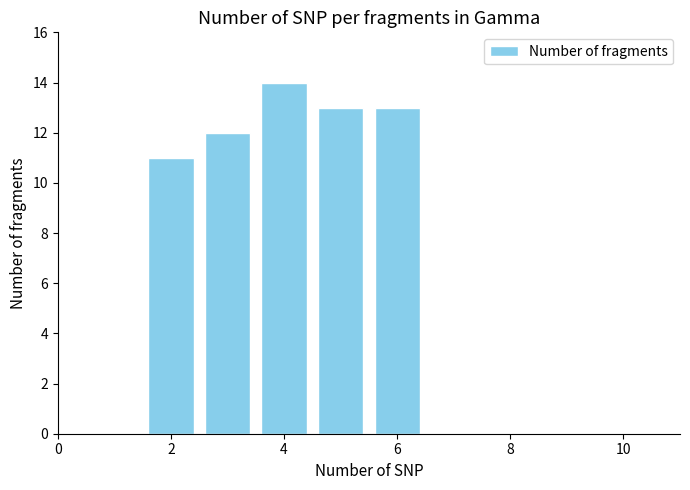

What is the minimum value shown in the chart?

11